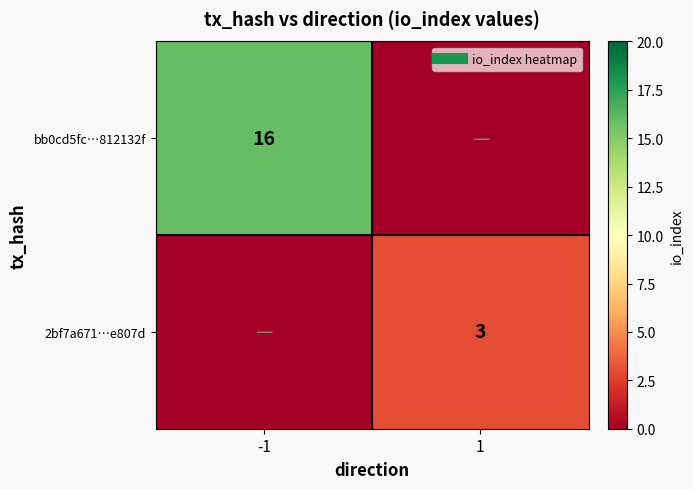

Rank the series by their average value, from highest to lowest.

bb0cd5fc…812132f, 2bf7a671…e807d